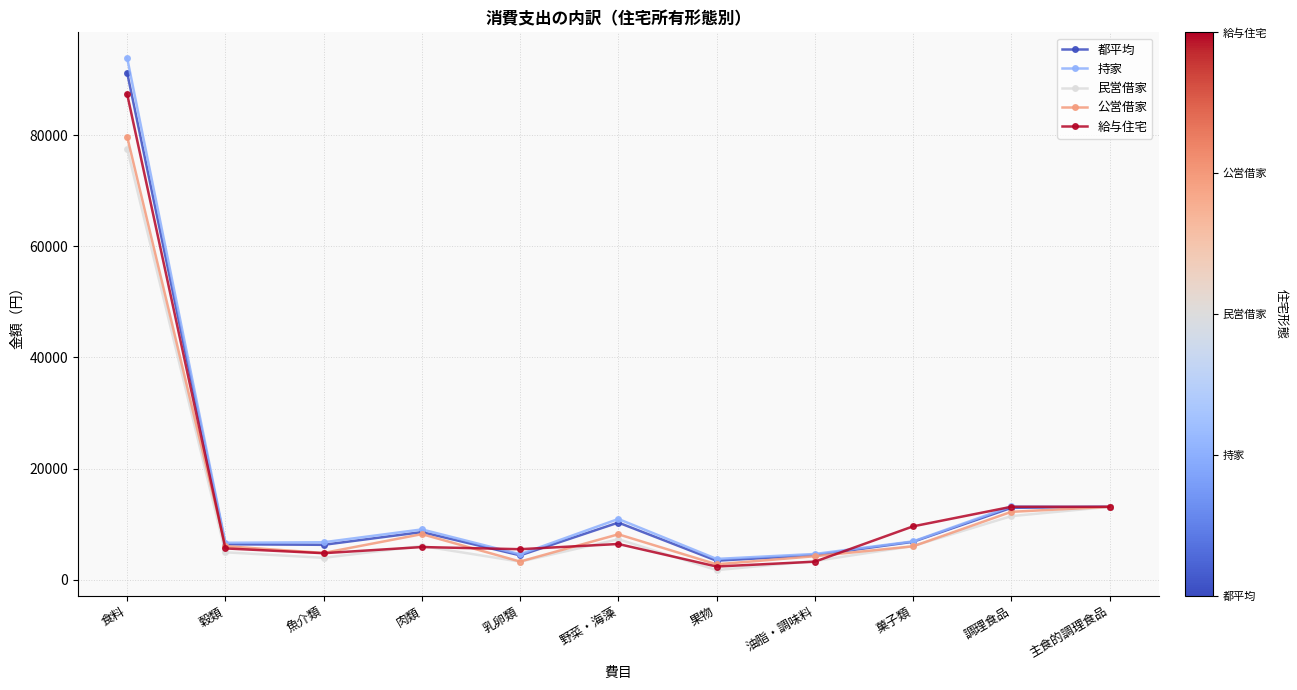

What is the value of the 公営借家 point at the 2nd from the left?

6007